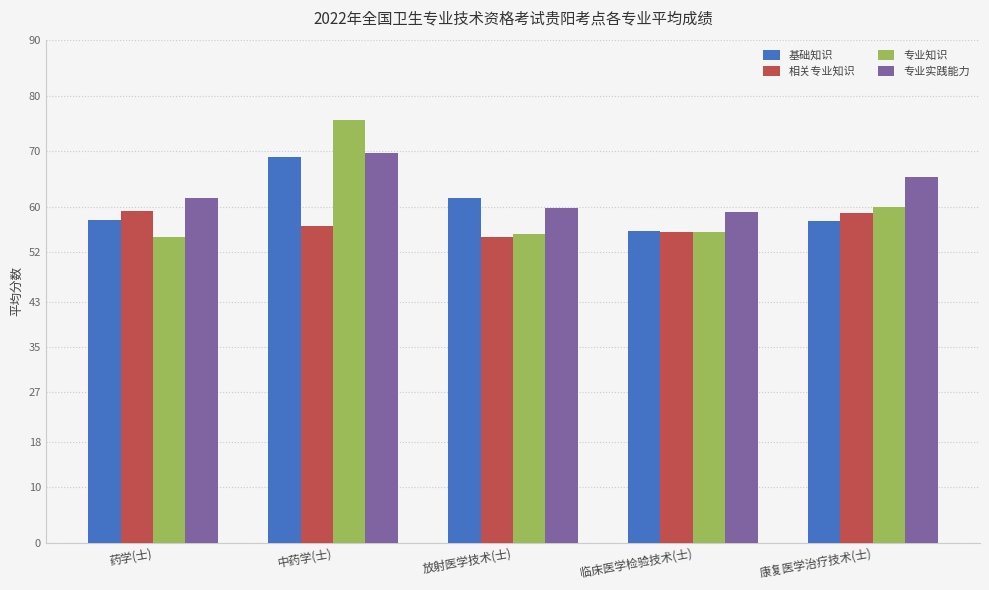

What is the difference between the 专业实践能力 values at 康复医学治疗技术(士) and 临床医学检验技术(士)?

6.3